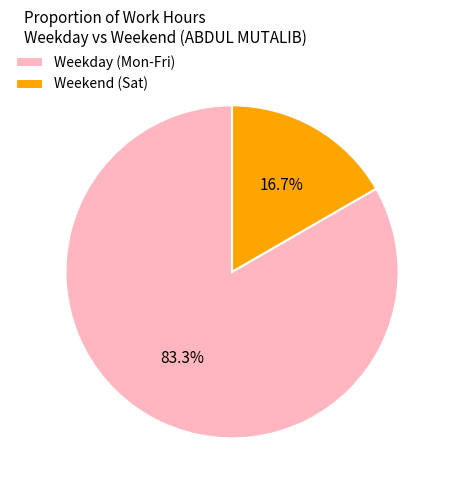

Count the number of slices in the pie.

2